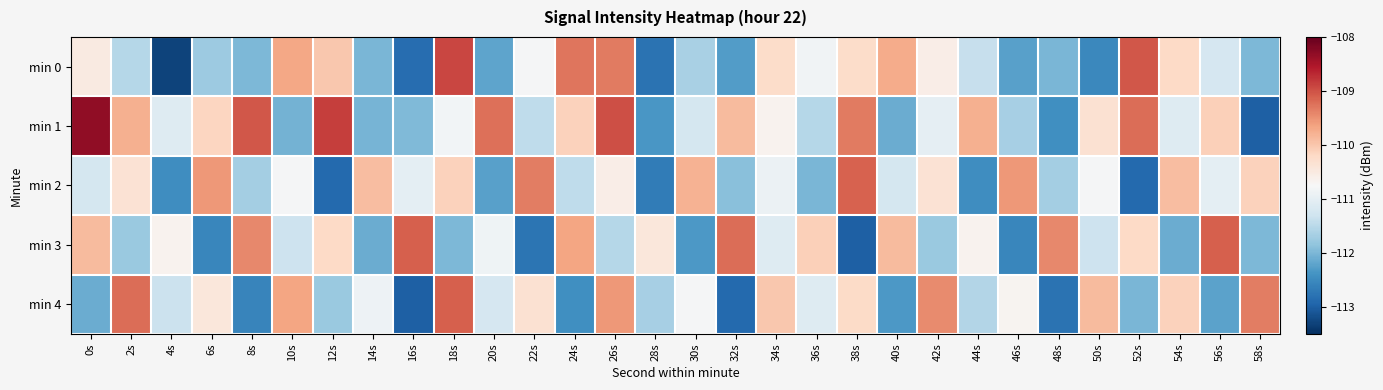

Reading right to left, list all the values displayed in this chart.

min 0: 58s=-112.0	56s=-111.2	54s=-110.2	52s=-109.0	50s=-112.5	48s=-112.0	46s=-112.2	44s=-111.4	42s=-110.6	40s=-109.7	38s=-110.2	36s=-110.8	34s=-110.2	32s=-112.3	30s=-111.6	28s=-112.8	26s=-109.3	24s=-109.3	22s=-110.8	20s=-112.2	18s=-108.9	16s=-112.8	14s=-112.0	12s=-110.0	10s=-109.7	8s=-112.0	6s=-111.8	4s=-113.3	2s=-111.5	0s=-110.5
min 1: 58s=-113.0	56s=-110.1	54s=-111.1	52s=-109.2	50s=-110.3	48s=-112.4	46s=-111.7	44s=-109.8	42s=-111.0	40s=-112.1	38s=-109.3	36s=-111.5	34s=-110.7	32s=-109.9	30s=-111.2	28s=-112.3	26s=-109.0	24s=-110.1	22s=-111.5	20s=-109.2	18s=-110.8	16s=-112.0	14s=-112.0	12s=-108.8	10s=-112.1	8s=-109.1	6s=-110.2	4s=-111.1	2s=-109.8	0s=-108.3
min 2: 58s=-110.1	56s=-111.0	54s=-109.9	52s=-112.9	50s=-110.8	48s=-111.7	46s=-109.6	44s=-112.5	42s=-110.3	40s=-111.2	38s=-109.1	36s=-112.0	34s=-110.9	32s=-111.9	30s=-109.8	28s=-112.7	26s=-110.6	24s=-111.5	22s=-109.3	20s=-112.2	18s=-110.1	16s=-111.0	14s=-109.9	12s=-112.9	10s=-110.8	8s=-111.7	6s=-109.6	4s=-112.5	2s=-110.3	0s=-111.2
min 3: 58s=-112.0	56s=-109.1	54s=-112.1	52s=-110.2	50s=-111.3	48s=-109.4	46s=-112.5	44s=-110.7	42s=-111.8	40s=-109.9	38s=-113.0	36s=-110.1	34s=-111.1	32s=-109.2	30s=-112.3	28s=-110.4	26s=-111.5	24s=-109.7	22s=-112.8	20s=-110.9	18s=-112.0	16s=-109.1	14s=-112.1	12s=-110.2	10s=-111.3	8s=-109.4	6s=-112.5	4s=-110.7	2s=-111.8	0s=-109.9
min 4: 58s=-109.3	56s=-112.2	54s=-110.1	52s=-112.0	50s=-109.9	48s=-112.8	46s=-110.7	44s=-111.6	42s=-109.4	40s=-112.3	38s=-110.2	36s=-111.1	34s=-110.0	32s=-112.9	30s=-110.8	28s=-111.7	26s=-109.6	24s=-112.4	22s=-110.3	20s=-111.2	18s=-109.1	16s=-113.0	14s=-110.9	12s=-111.8	10s=-109.7	8s=-112.6	6s=-110.4	4s=-111.3	2s=-109.2	0s=-112.1